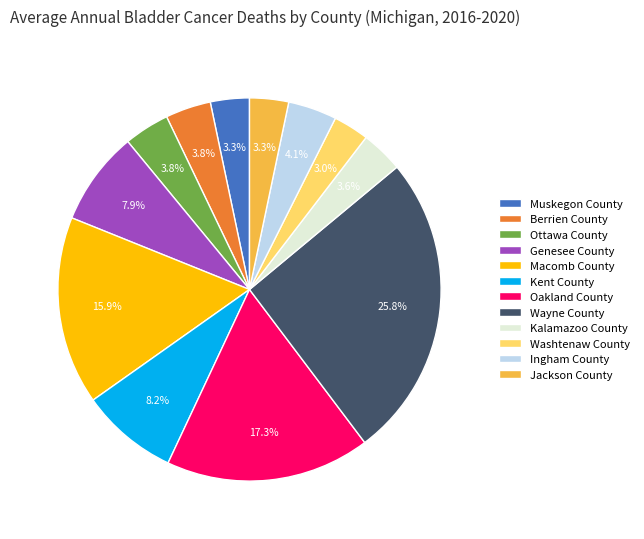

How many slices are in this pie chart?

12